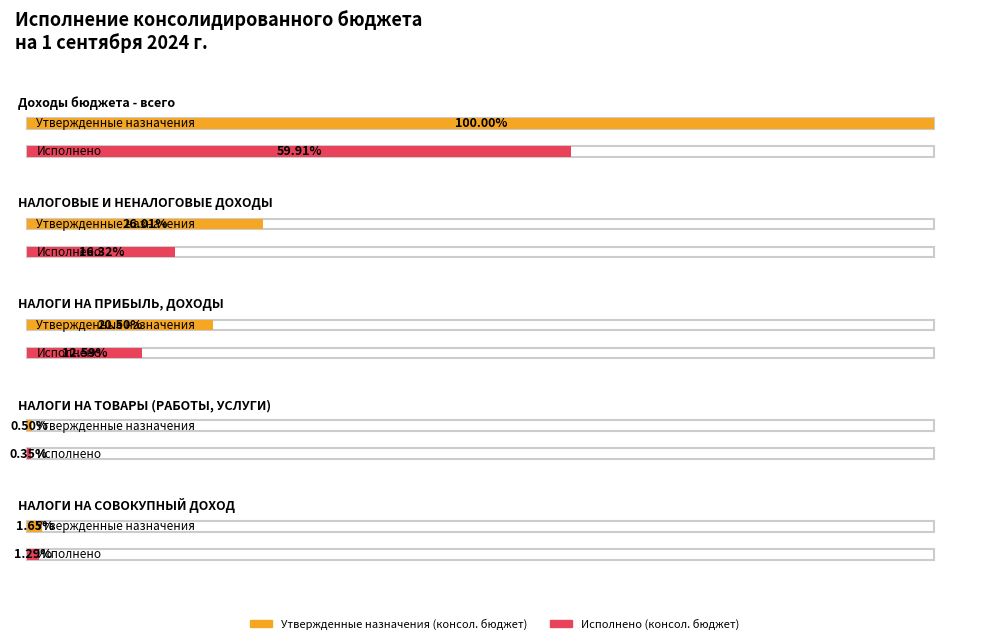

The value of Утвержденные назначения (консол. бюджет) at НАЛОГИ НА ТОВАРЫ (РАБОТЫ, УСЛУГИ) is 14495658.4. True or false?

False